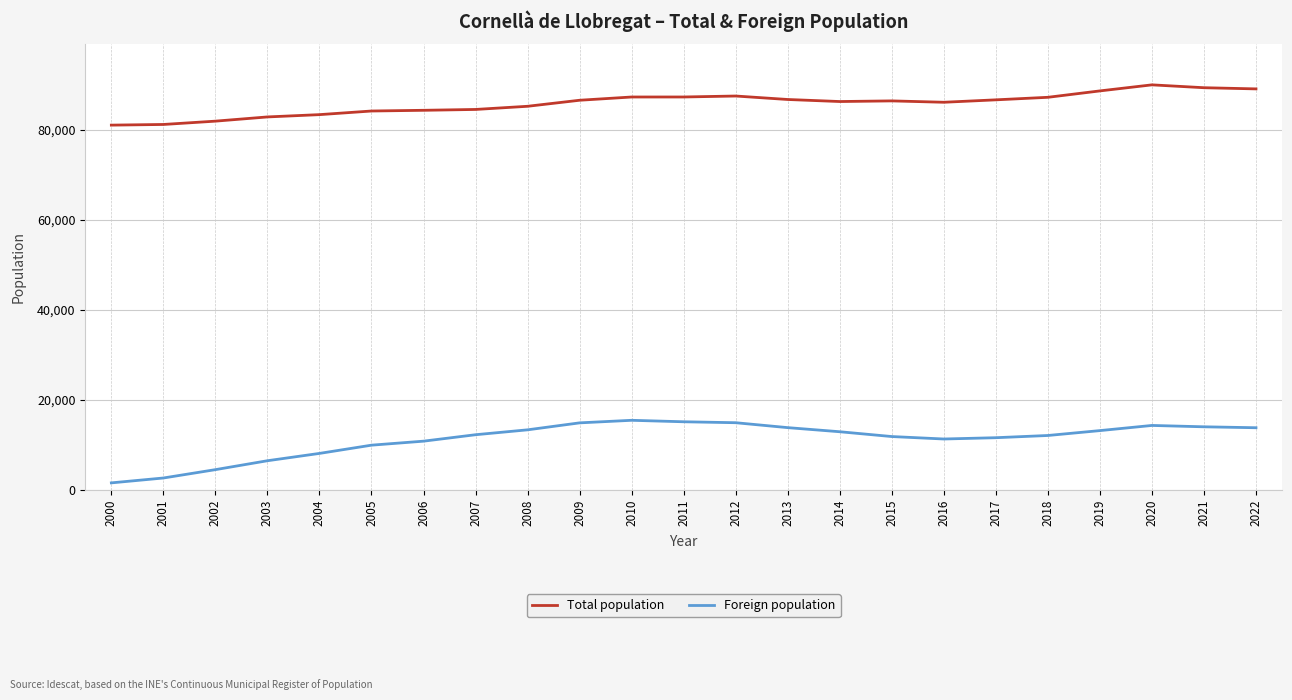

How many categories are shown in the chart?

23